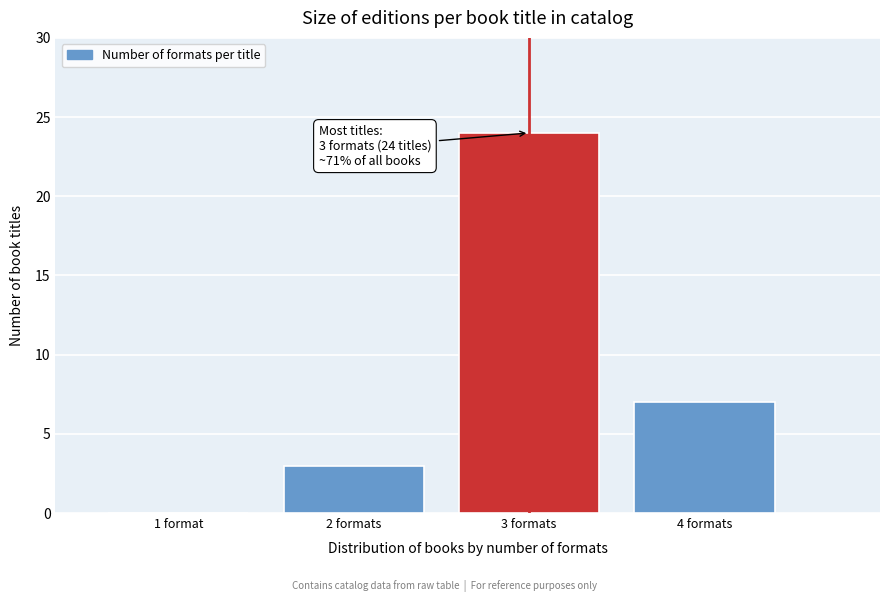

Reading left to right, extract all data points from this chart.

1 format=0	2 formats=3	3 formats=24	4 formats=7